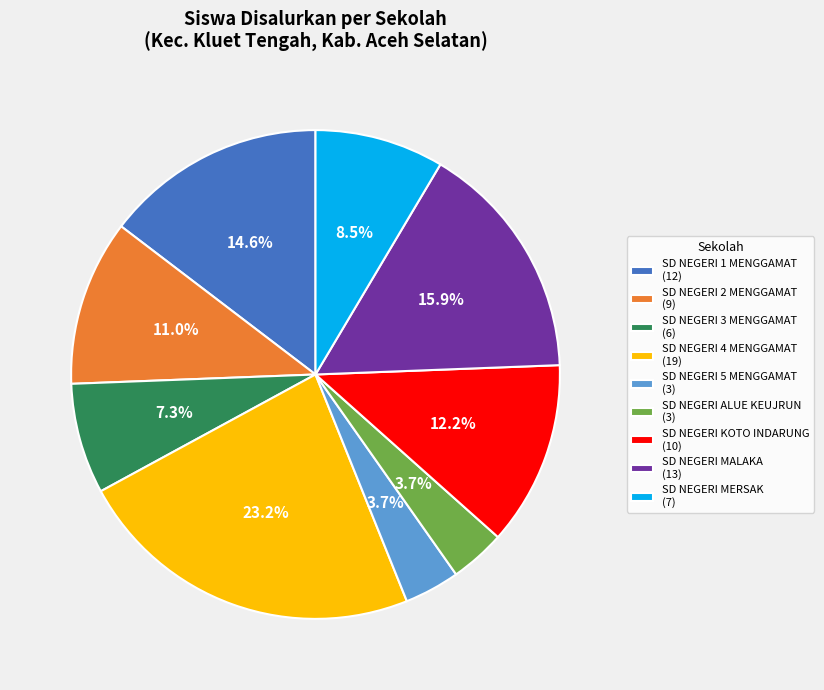

How many segments does this pie chart have?

9